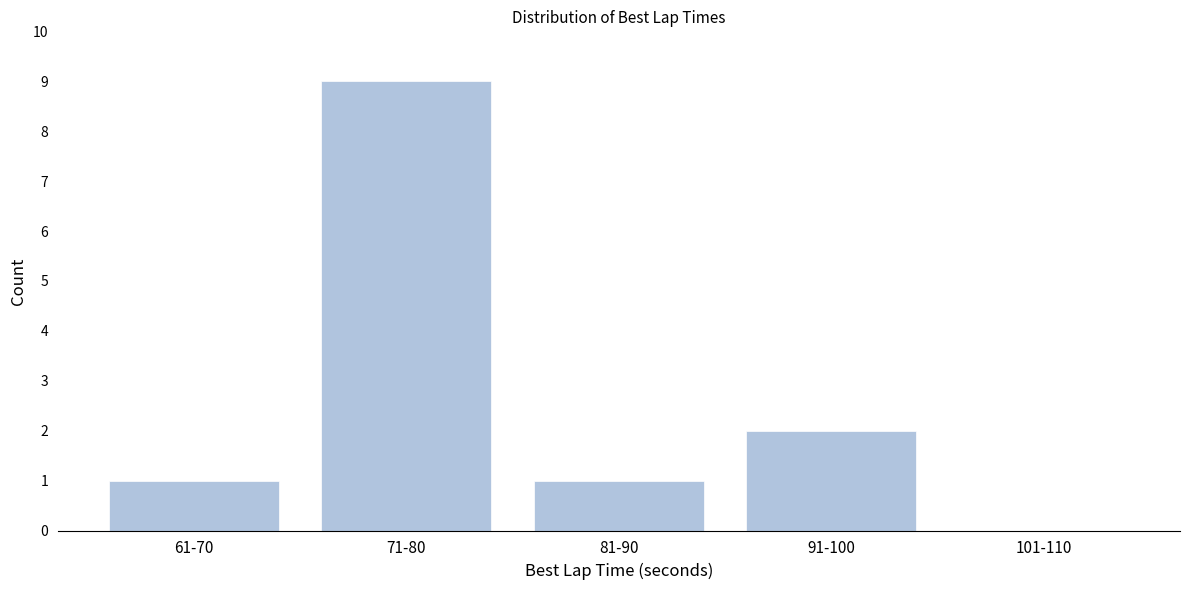

Reading right to left, what are all the values shown in this chart?

101-110=0	91-100=2	81-90=1	71-80=9	61-70=1